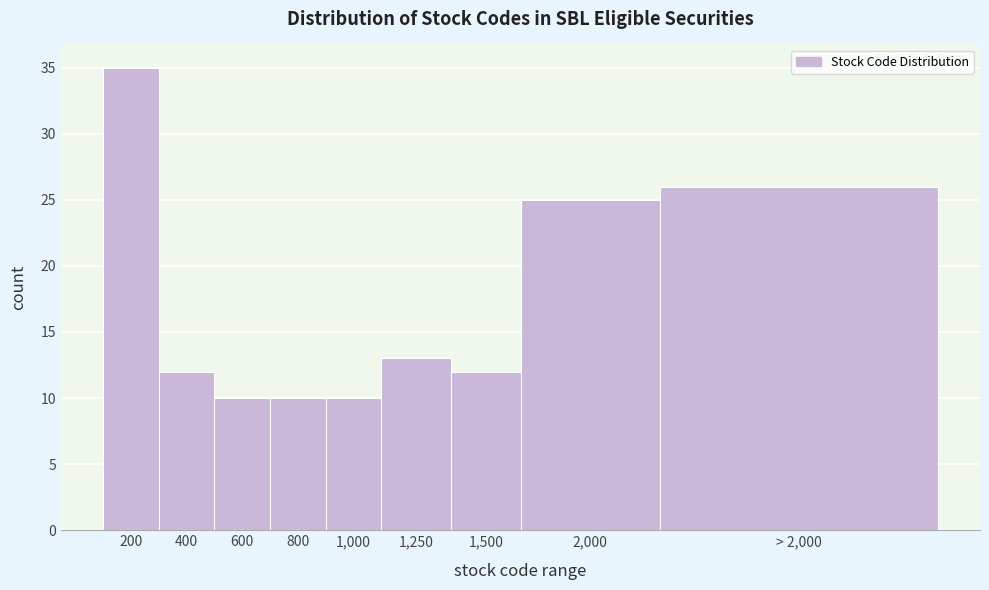

Reading left to right, extract all data points from this chart.

35	12	10	10	10	13	12	25	26